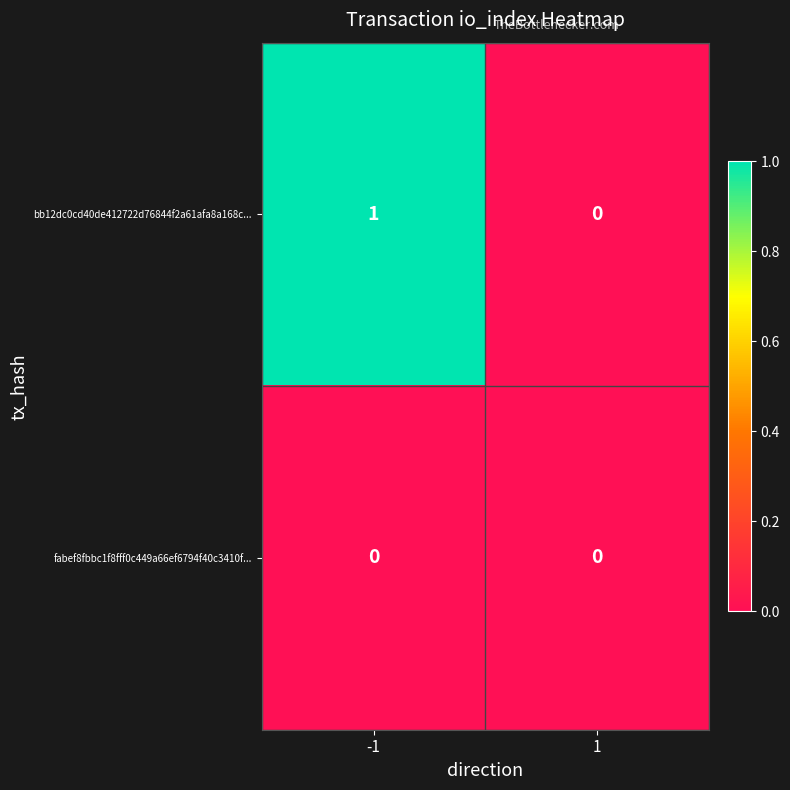

The fabef8fbbc1f8fff0c449a66ef6794f40c3410f... series shows 0 at 1. True or false?

True